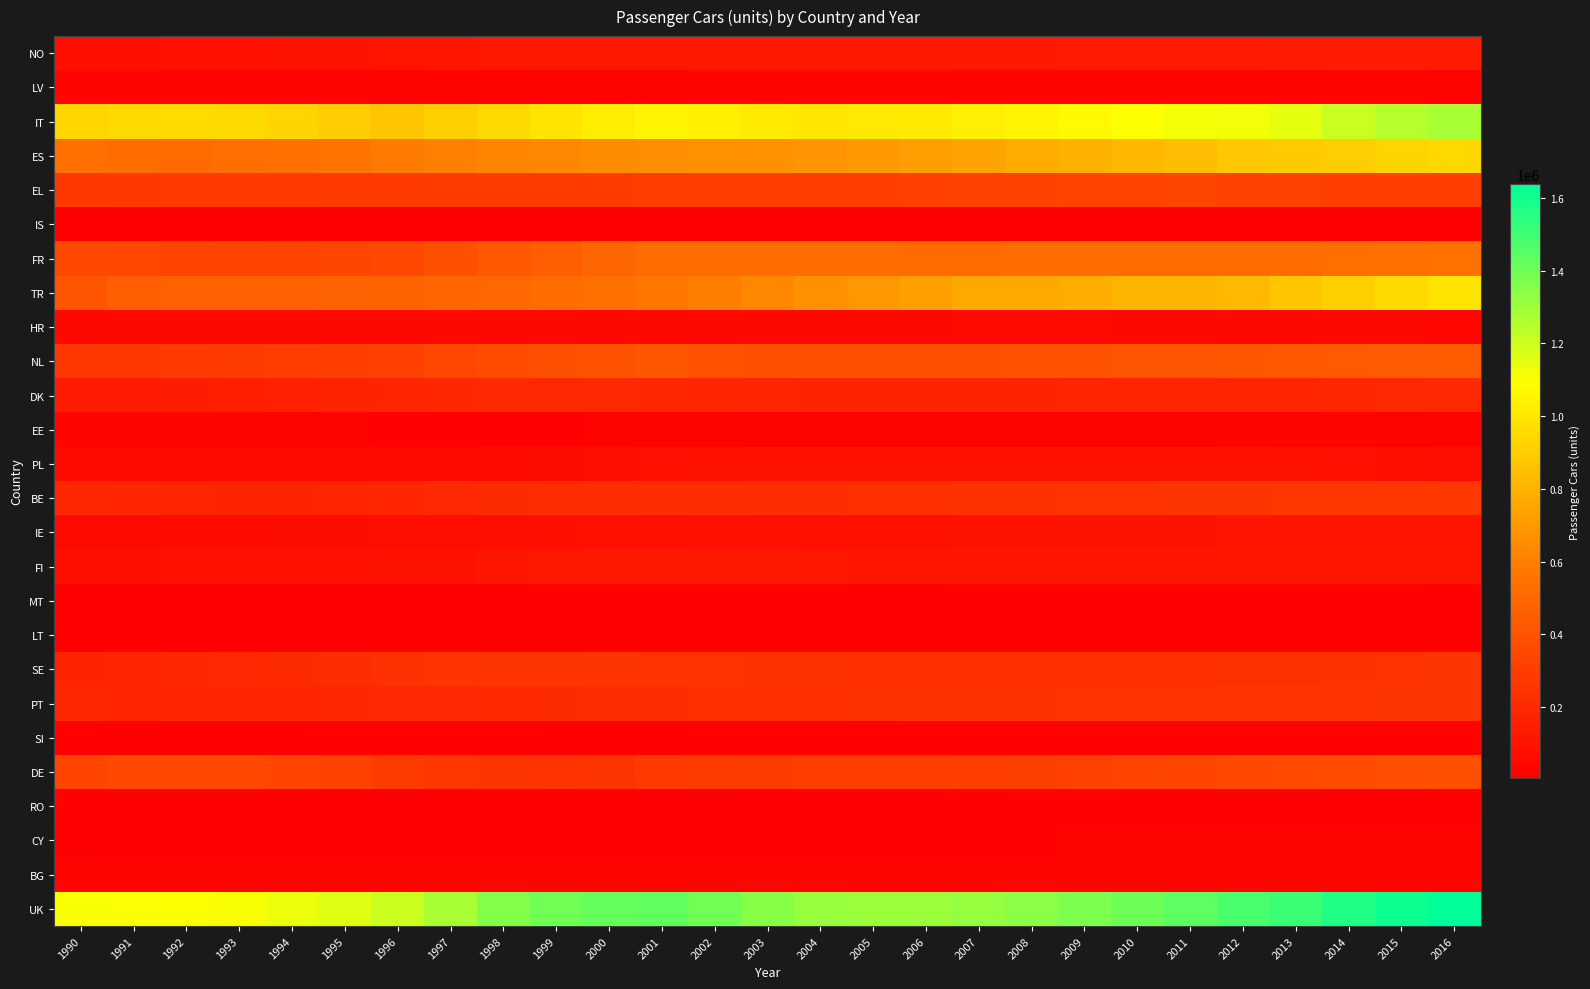

What is the minimum value shown in the chart?

5032